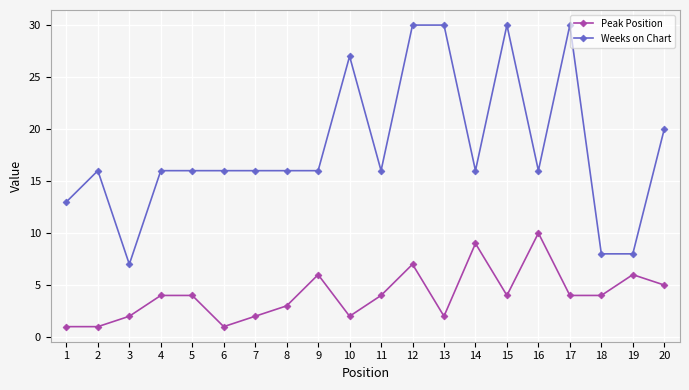

How many lines are shown in the chart?

2